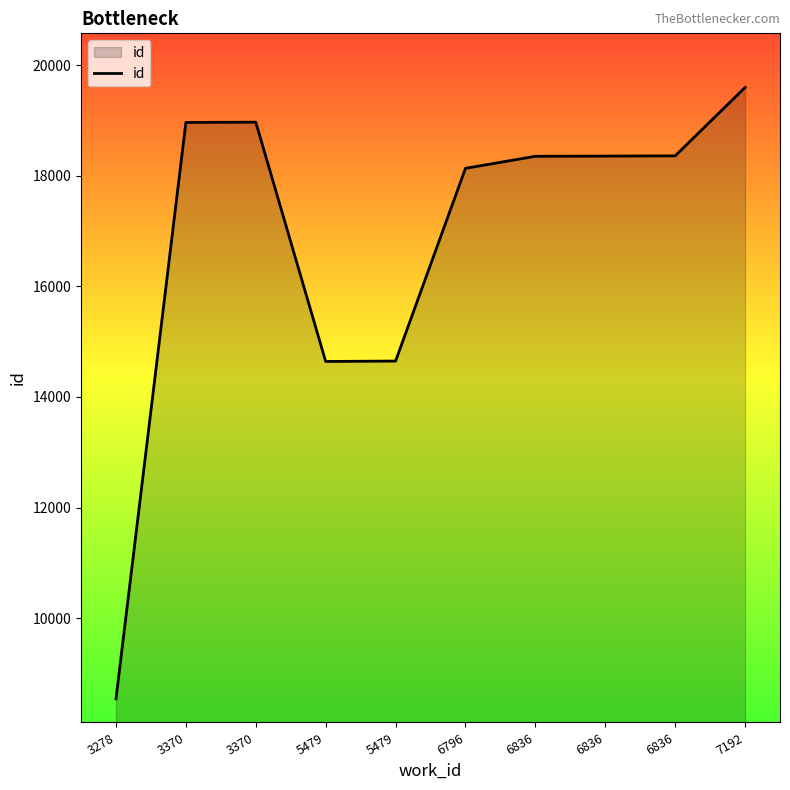

Which category has the highest value across all series?

7192